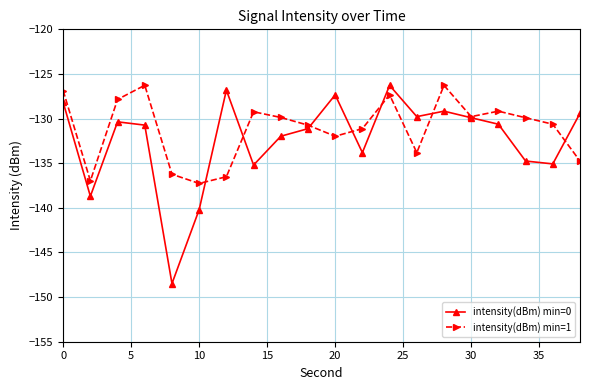

What is the sum of all intensity(dBm) min=1 values?

-2622.6